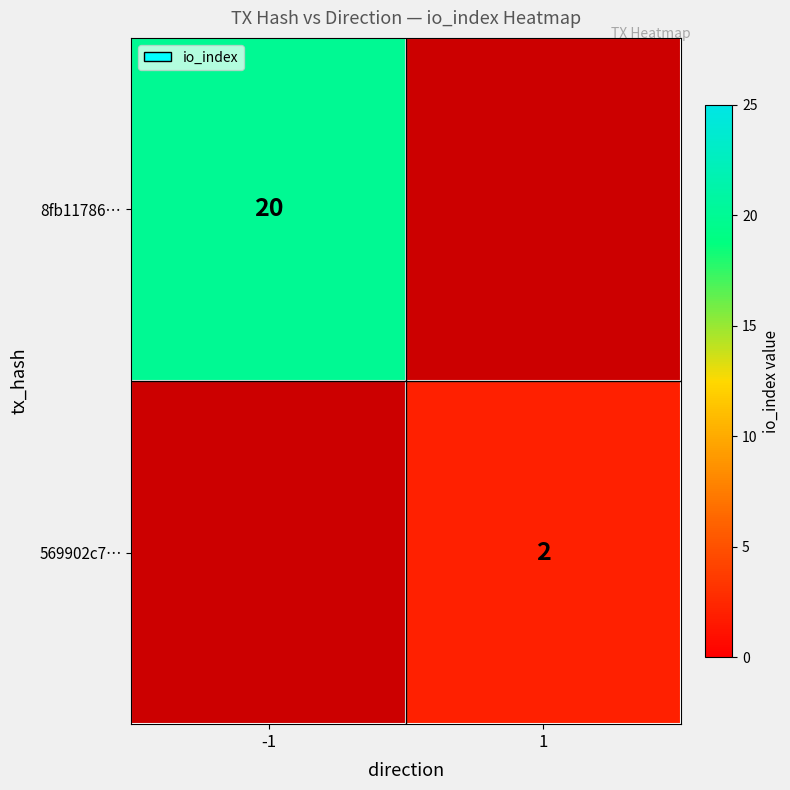

The value of 569902c7… at 1 is 2. True or false?

True